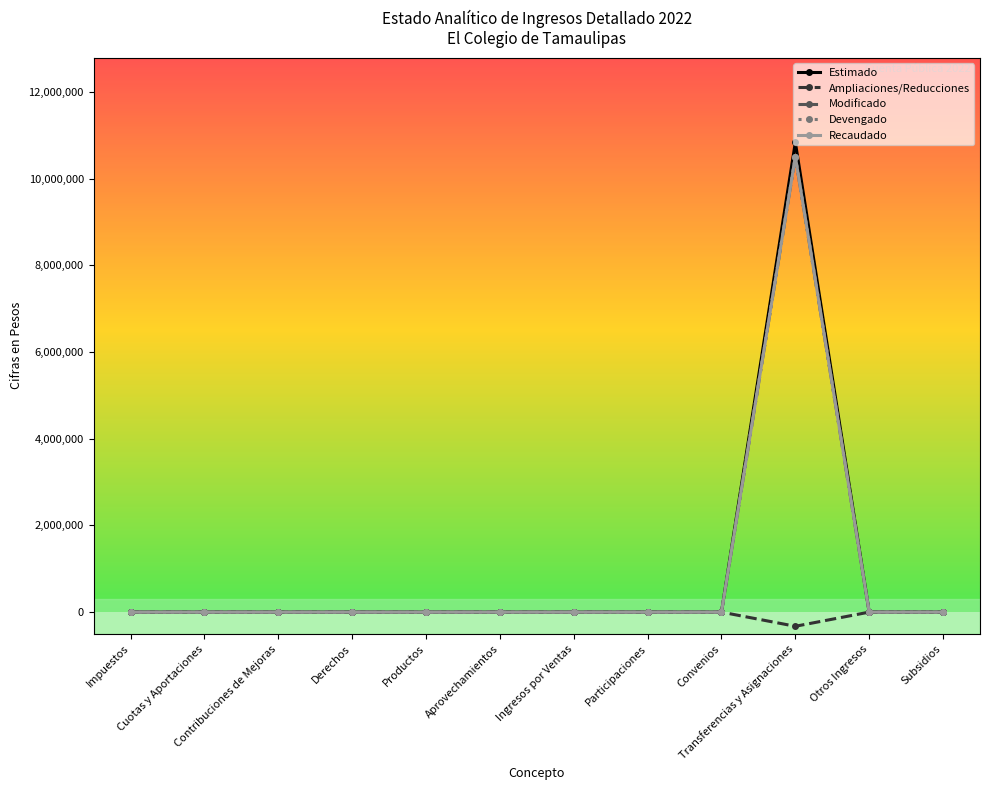

How many lines are shown in the chart?

5